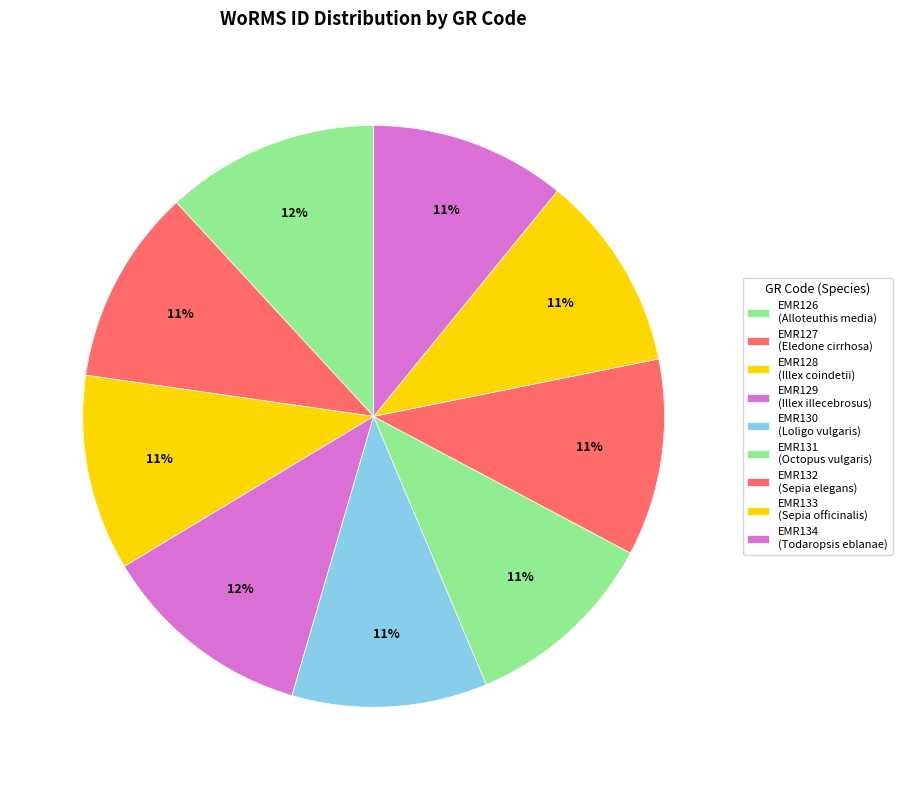

Which has a higher value, EMR127 or EMR131?

EMR131